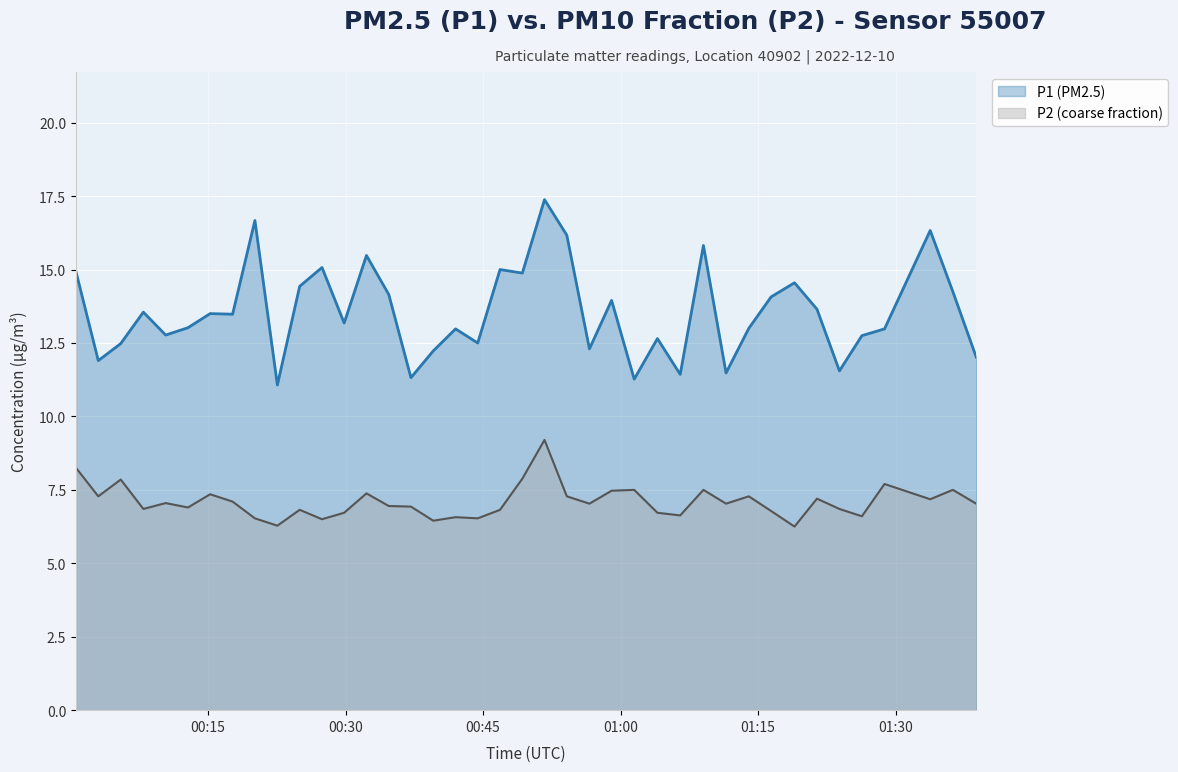

Which series has the largest range (max minus min)?

P1 (PM2.5)